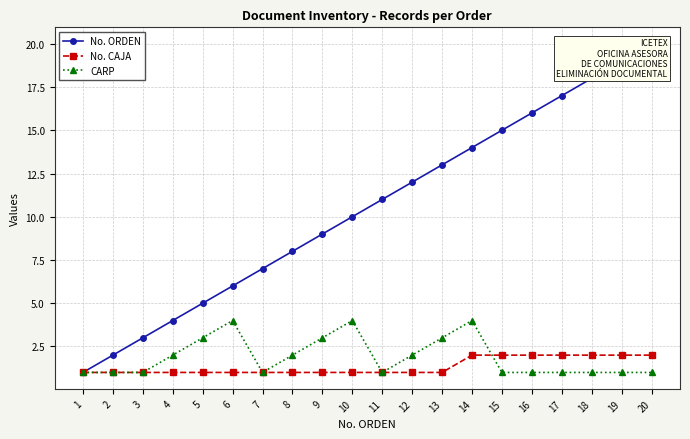

True or false: CARP has a value of 5 at 5.

False